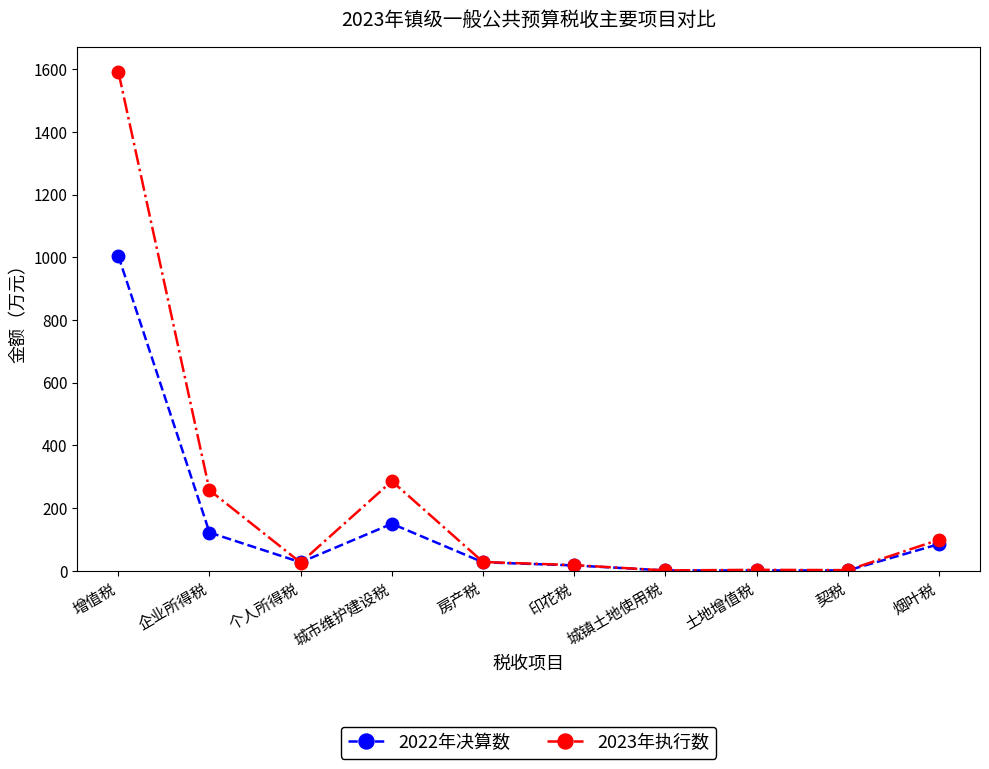

What is the difference between the maximum and minimum values in the 2023年执行数 series?

1592